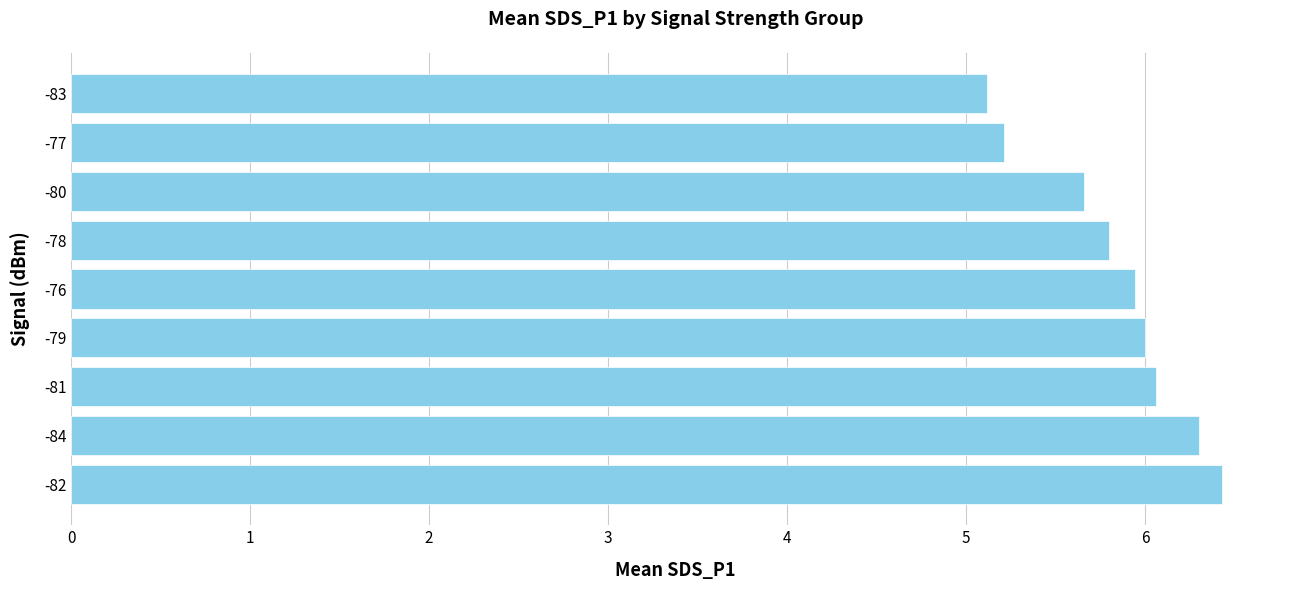

What is the smallest value displayed?

5.1